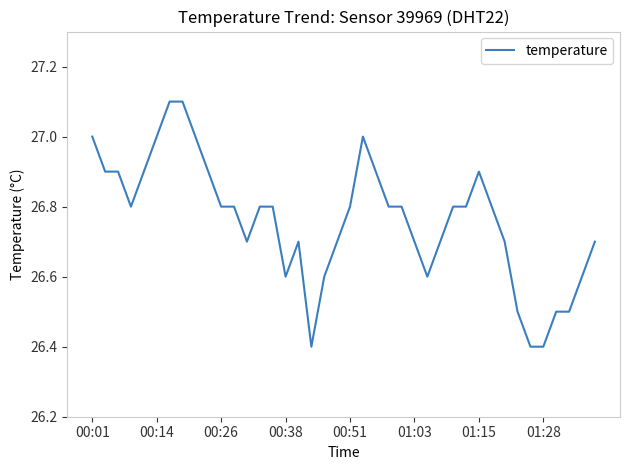

What is the maximum value shown in the chart?

27.1